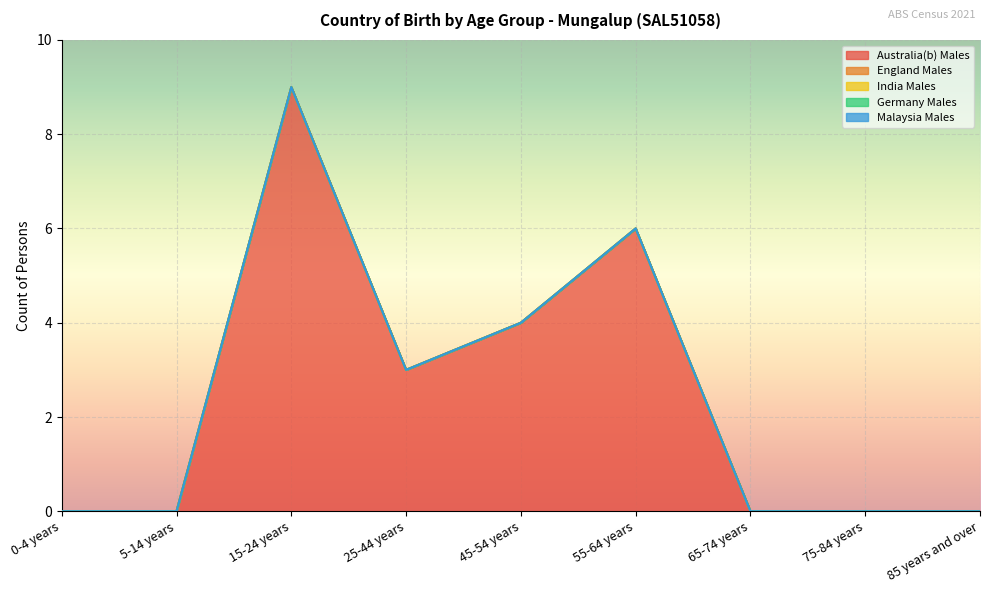

Which label corresponds to the largest value in the chart?

15-24 years